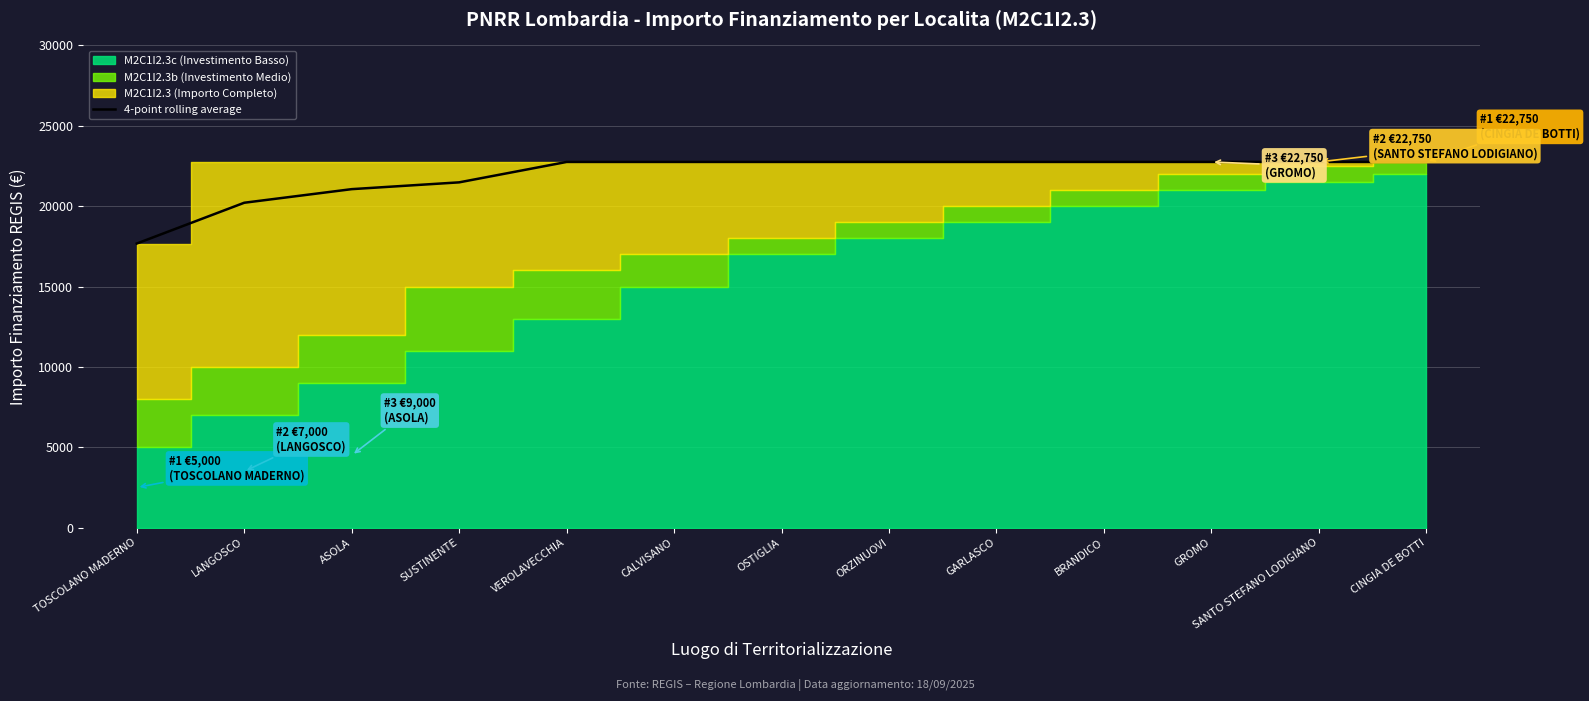

True or false: the data has more than 2 interior local peaks.

False